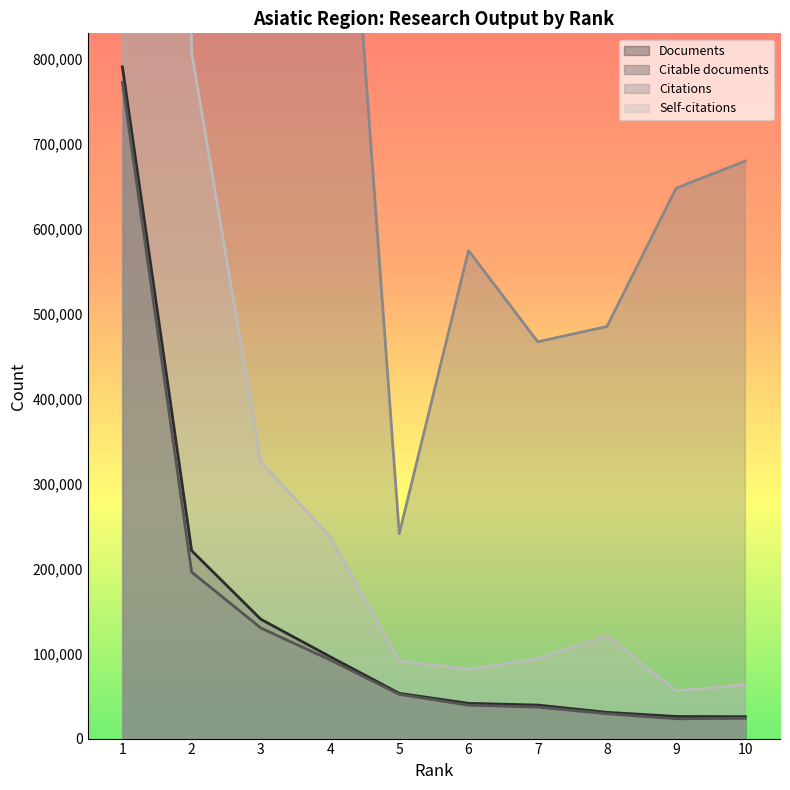

True or false: Citable documents has more than 2 interior local peaks.

False